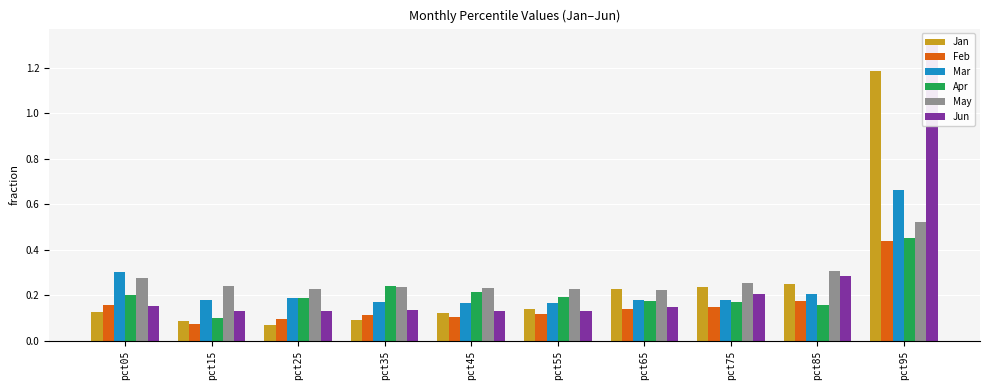

The Apr series shows 0.2 at pct85. True or false?

True